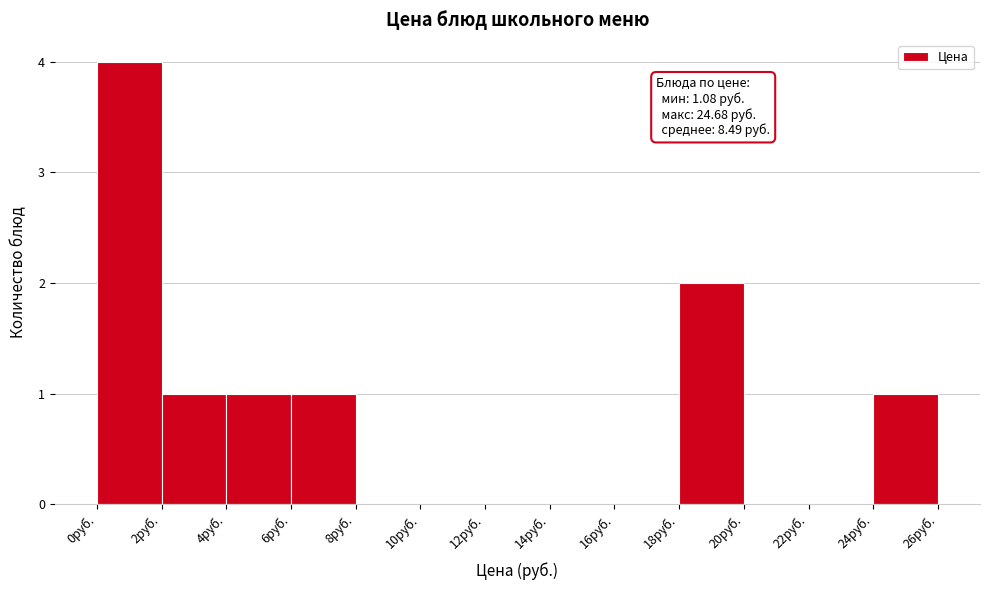

Over which range of the x-axis is the bar tallest?

0 to 2